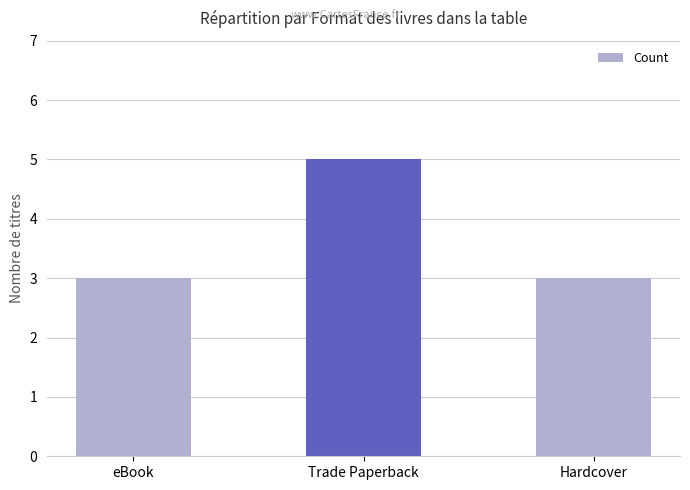

The value at Hardcover is 3. True or false?

True